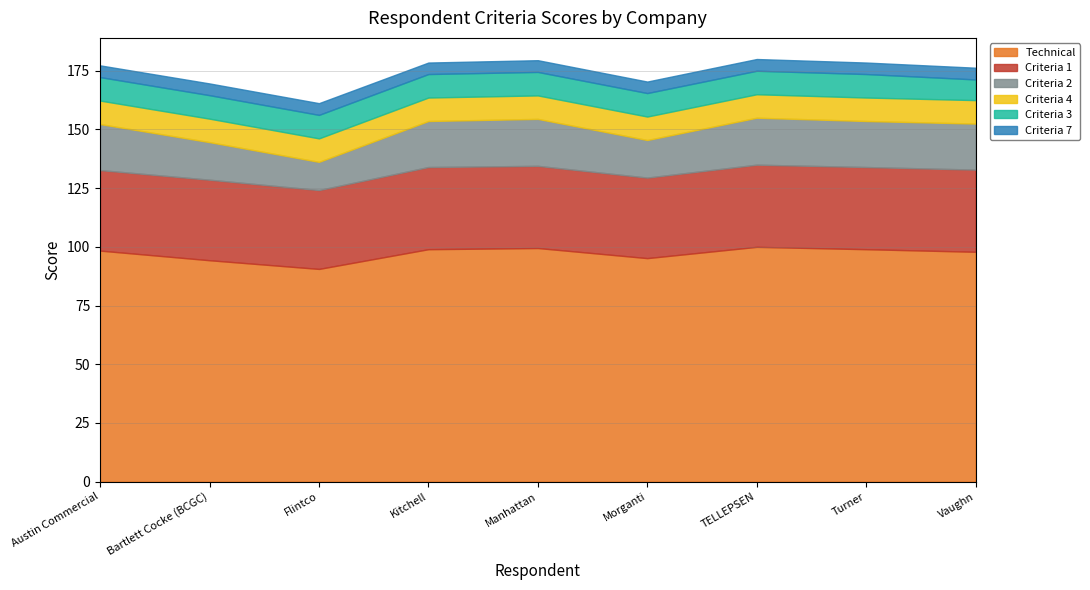

Rank the series by their maximum value, from lowest to highest.

Criteria 7, Criteria 4, Criteria 3, Criteria 2, Criteria 1, Technical